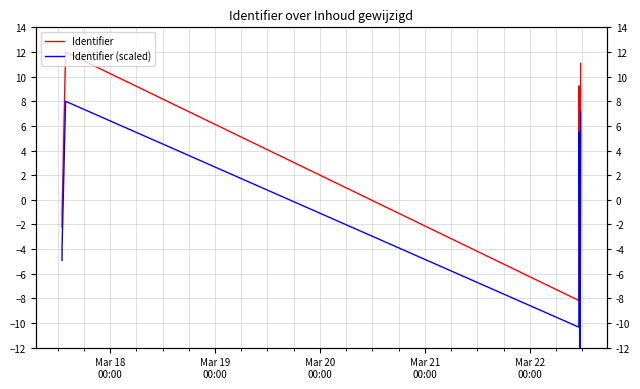

How many data points does each series have?

15